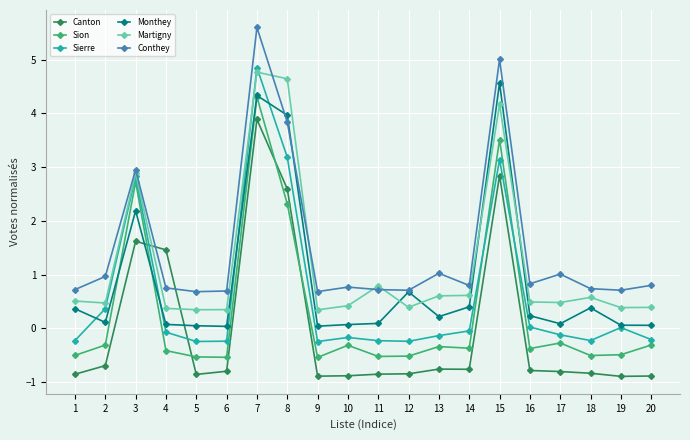

In Sierre, how many points are lower than both neighbors (excluding endpoints)?

4